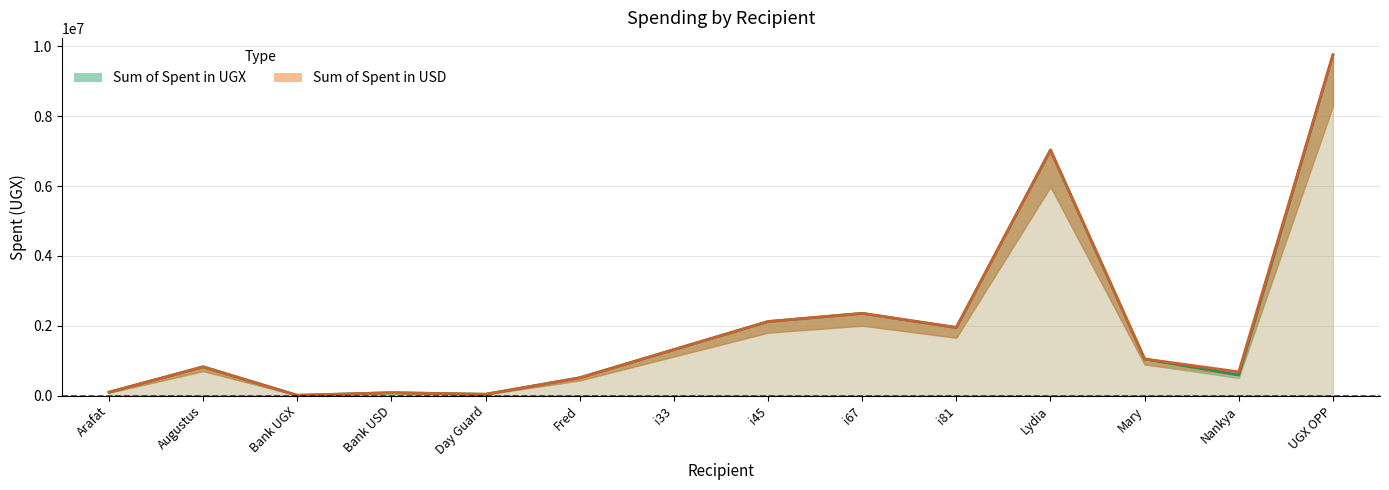

How many distinct data groups are displayed?

2